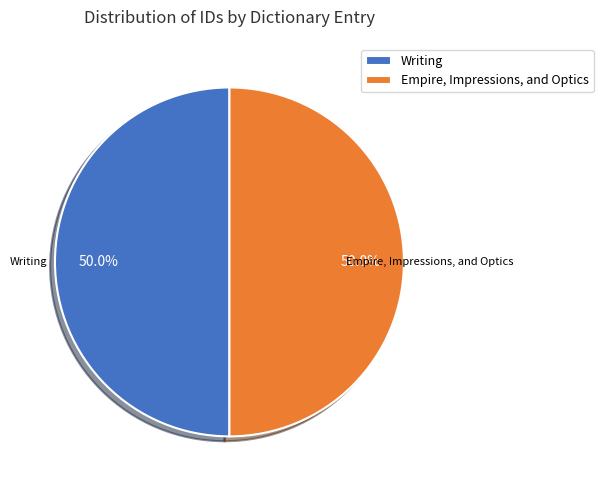

What is the ratio of the value at Writing to the value at Empire, Impressions, and Optics?

1.0